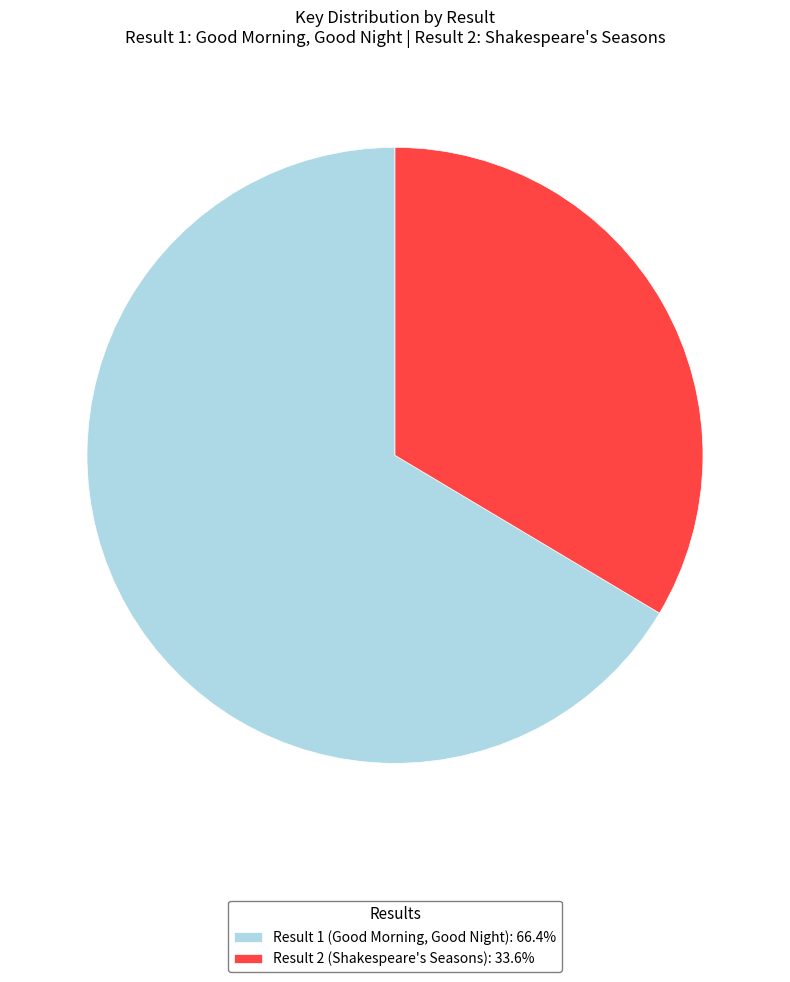

Combined, do Result 2 (Shakespeare's Seasons): 33.6% and Result 1 (Good Morning, Good Night): 66.4% account for over 50%?

Yes